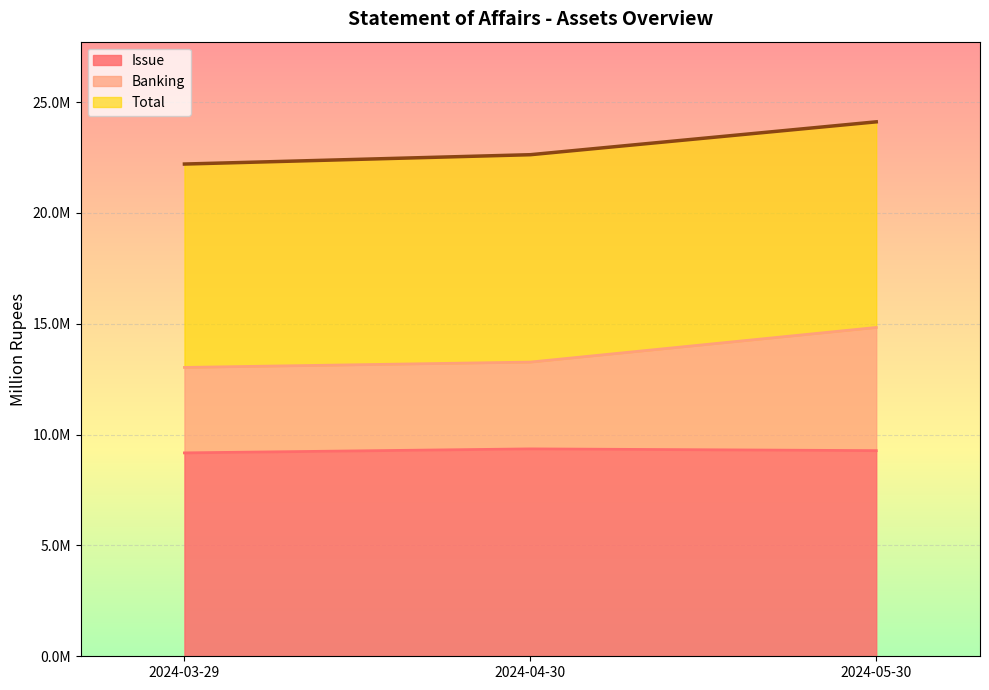

What position from the right is 2024-05-30?

1